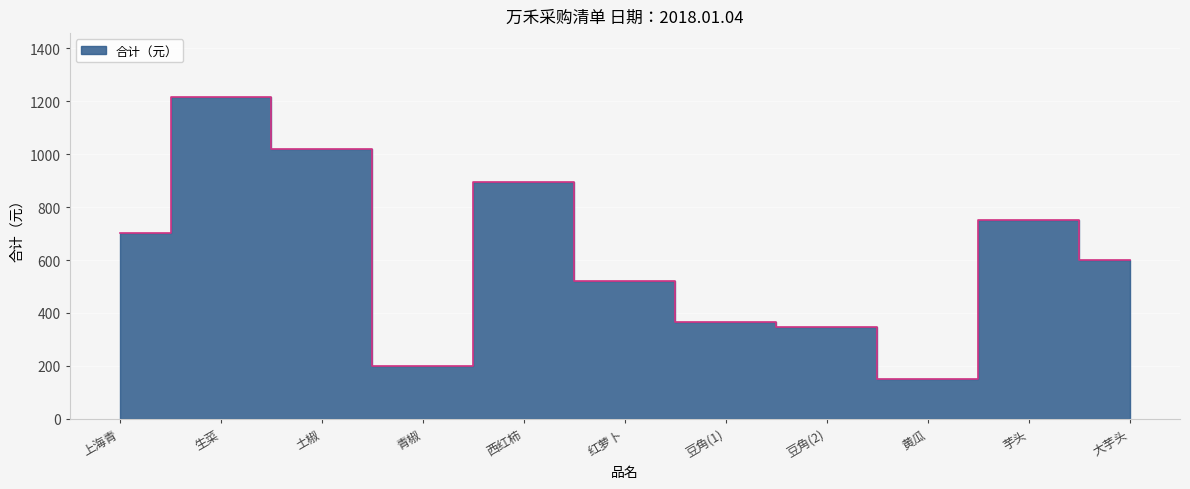

What is the greatest value displayed?

1215.0